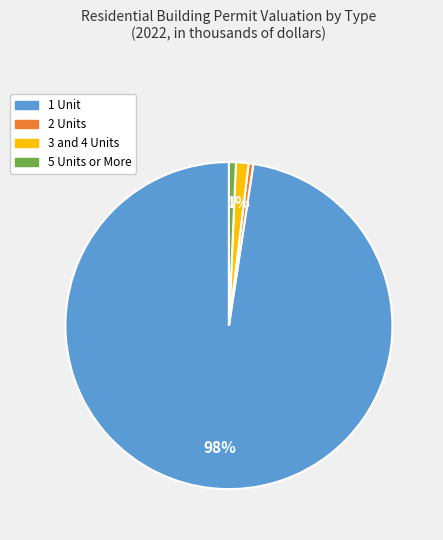

Is the sum of 1 Unit and 3 and 4 Units greater than half?

Yes